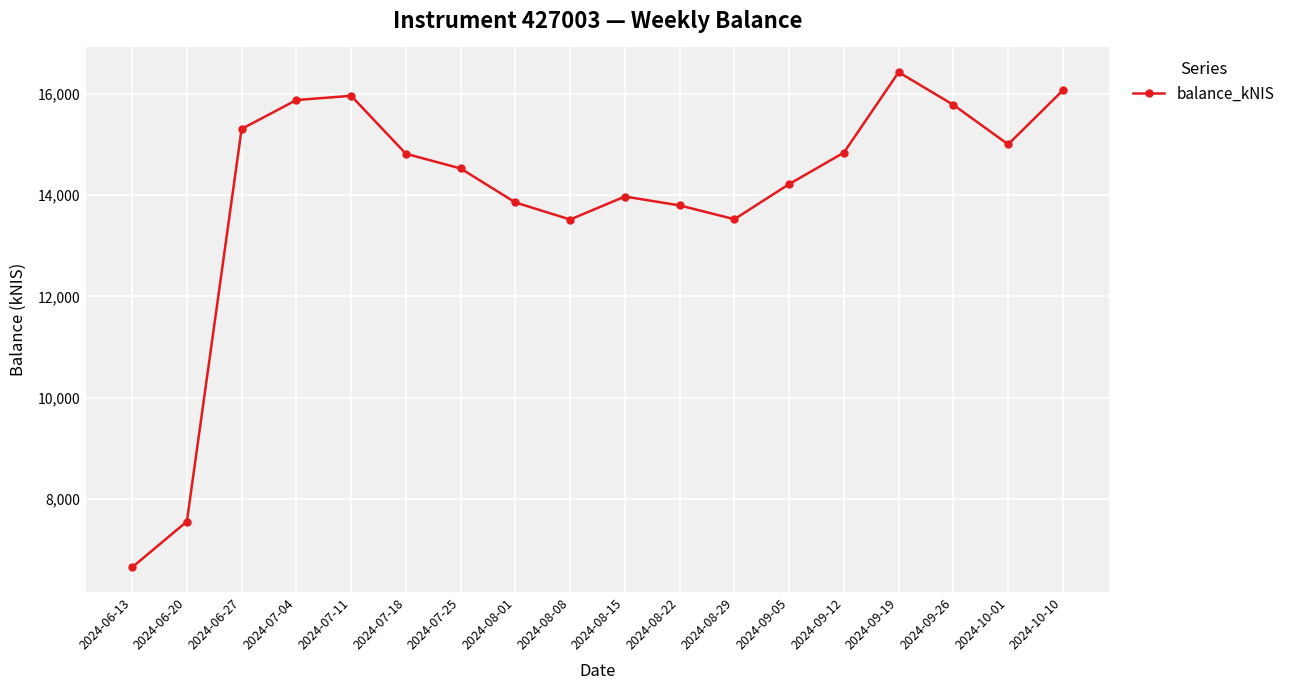

Is this an area chart (filled region under the line)?

No